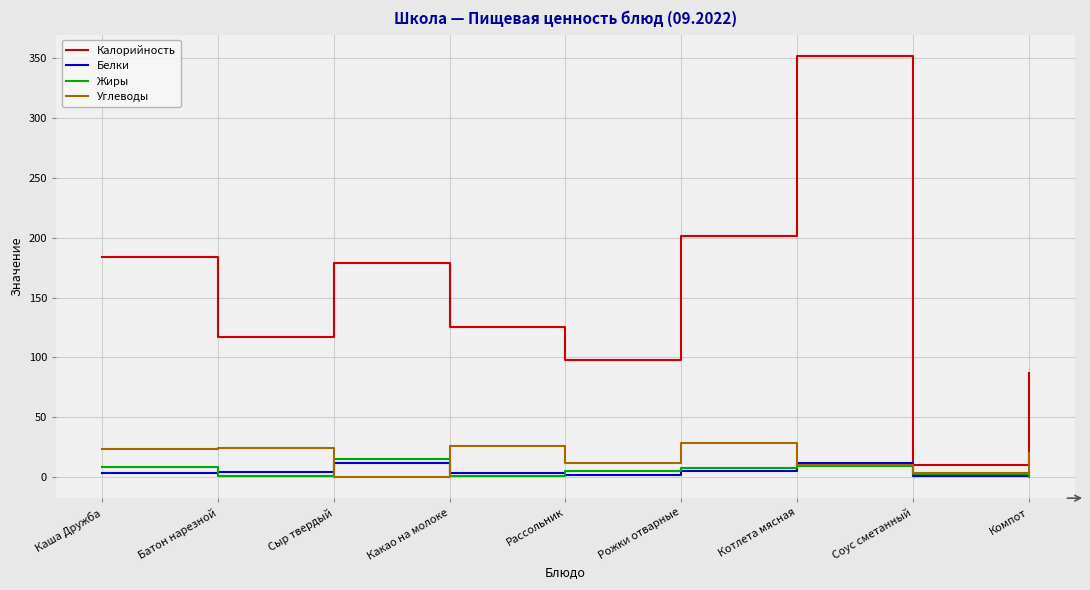

What is the approximate value of Калорийность at Каша Дружба?

184.0